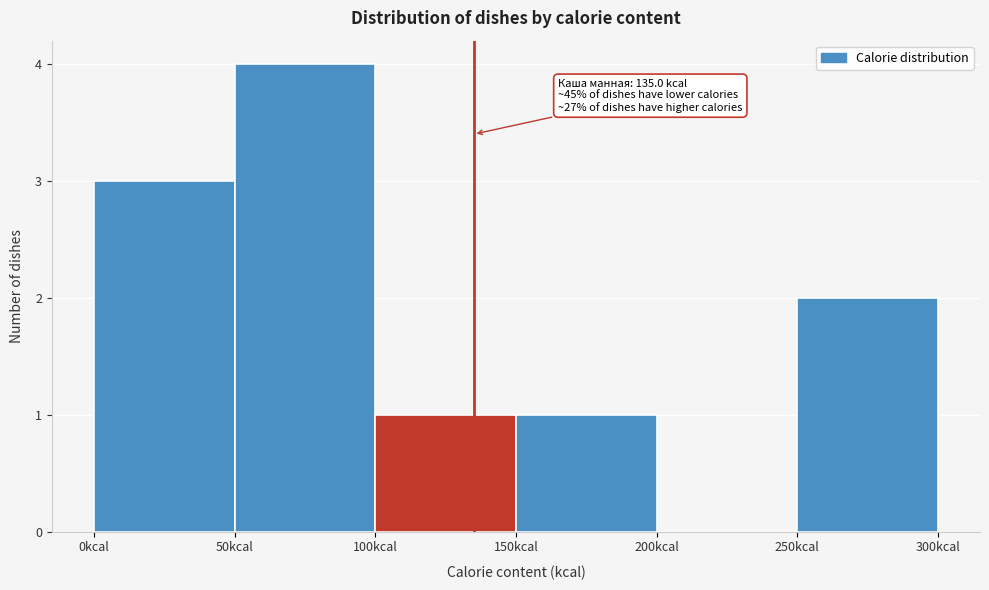

Over which range of the x-axis is the bar tallest?

50 to 100